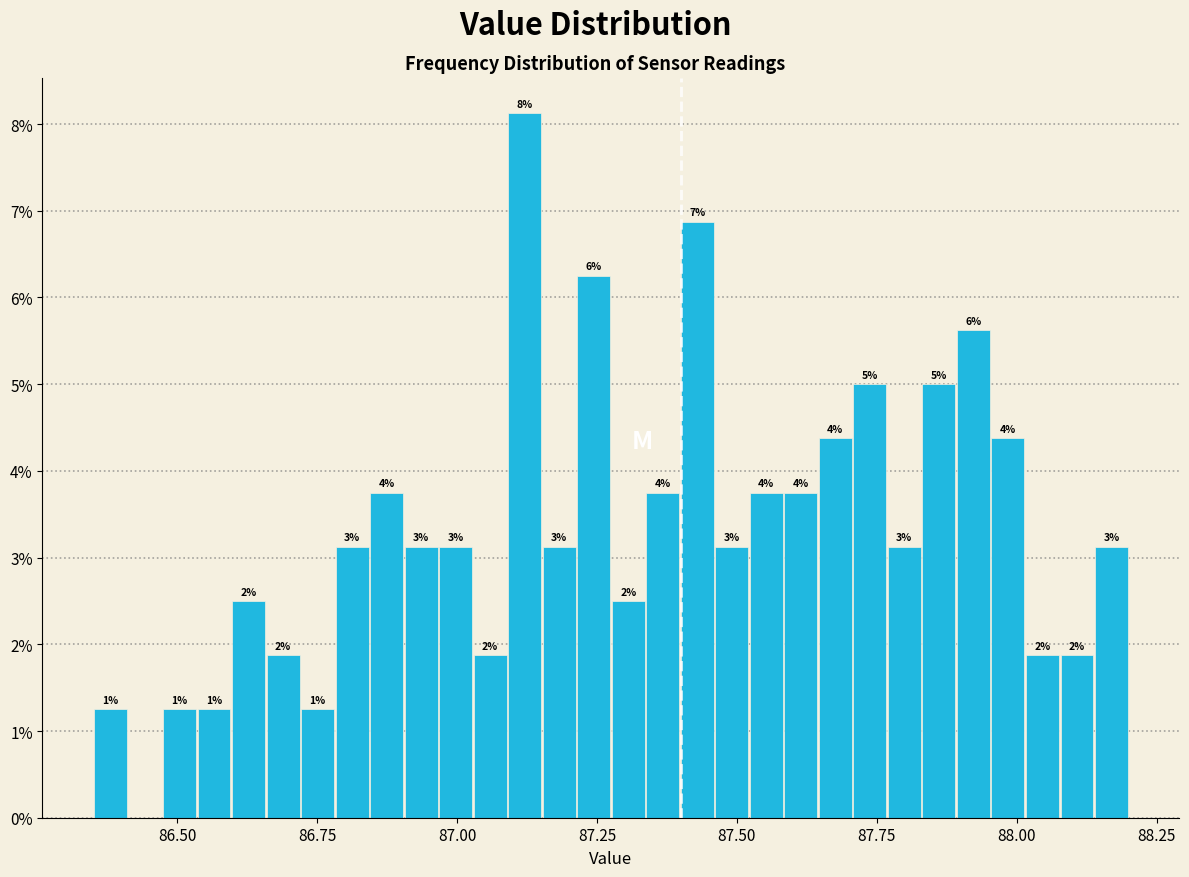

Read against the x-axis, roughly where is the centre of the tallest bar?

87.10